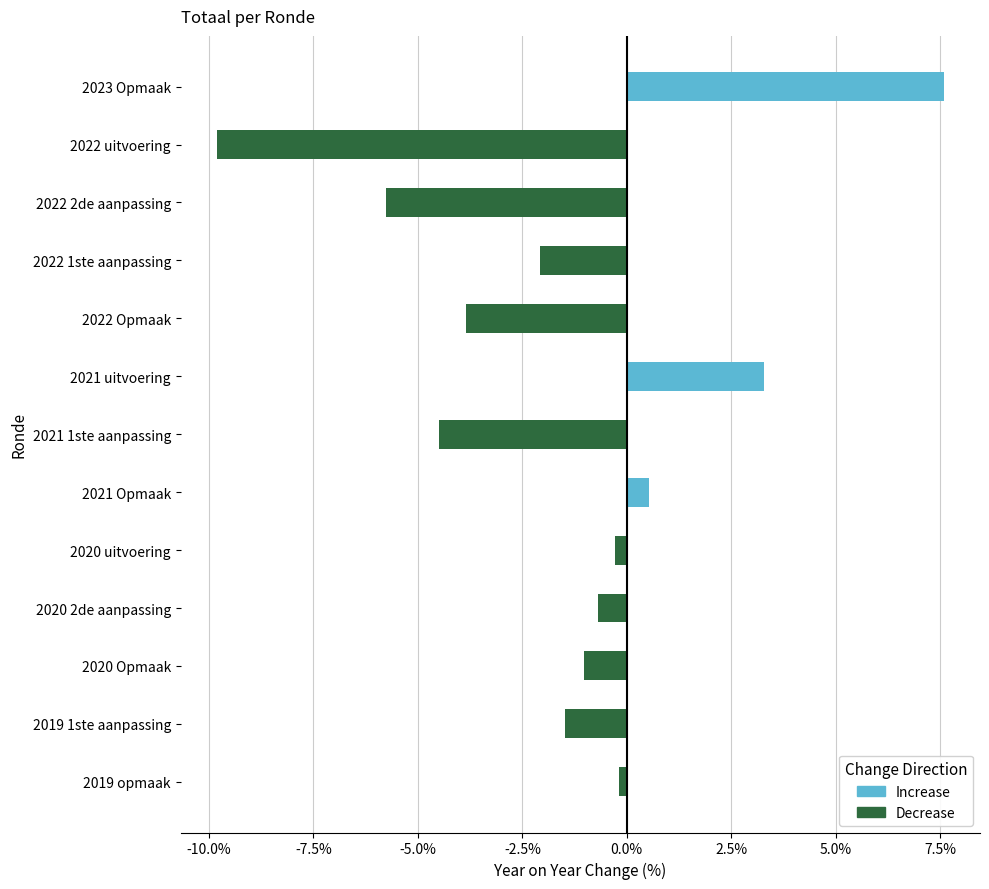

The value at 2019 1ste aanpassing is -1.5. True or false?

True